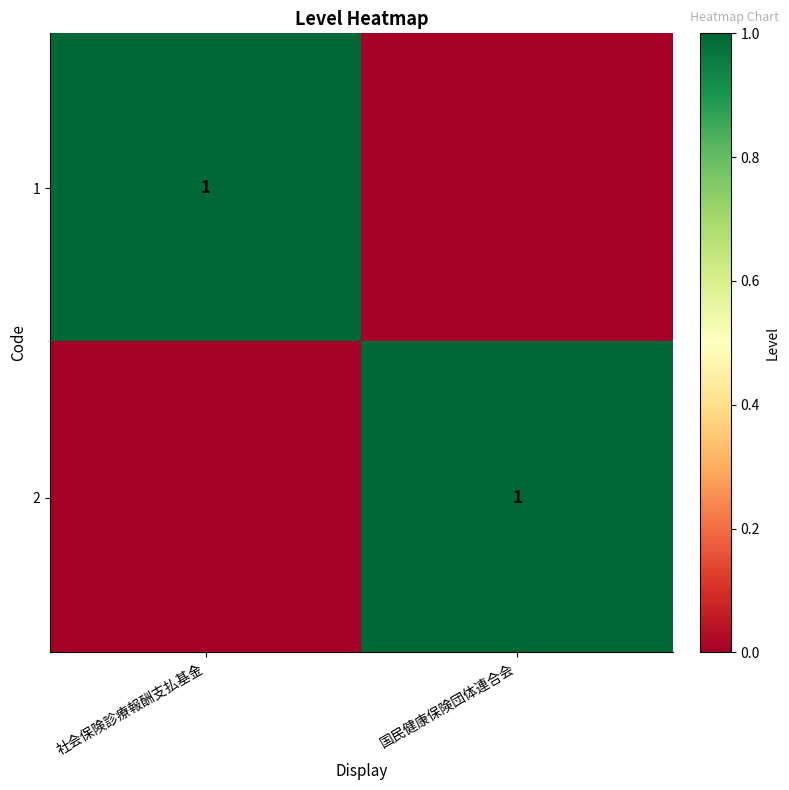

Is it true that 2 equals 1 at 国民健康保険団体連合会?

True